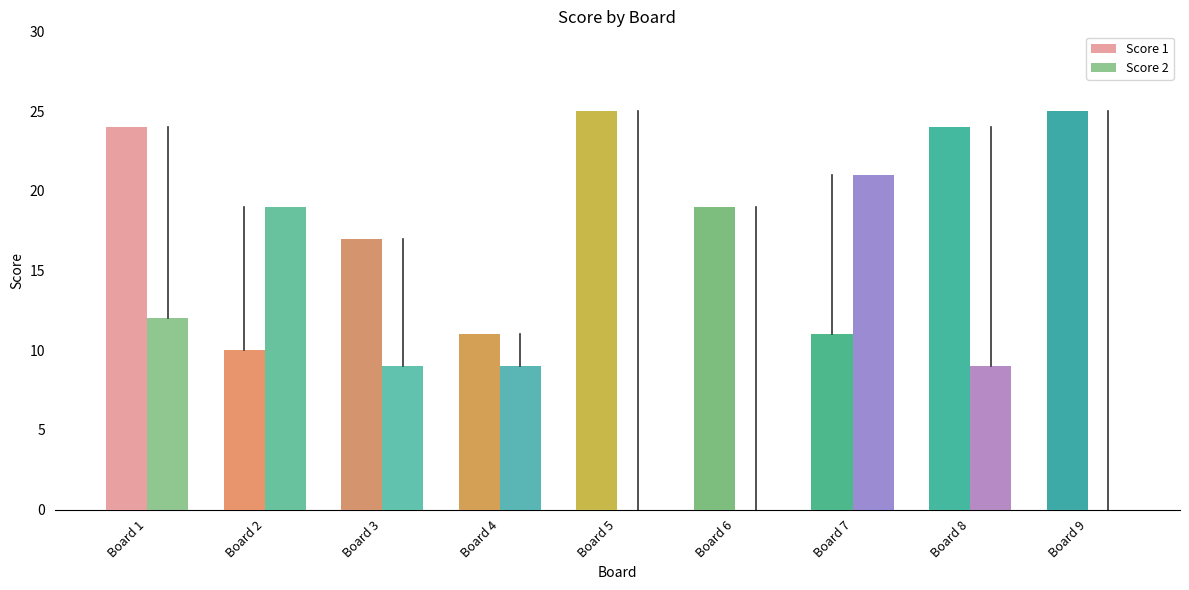

What is the difference between the maximum and minimum values in the Score 1 series?

15